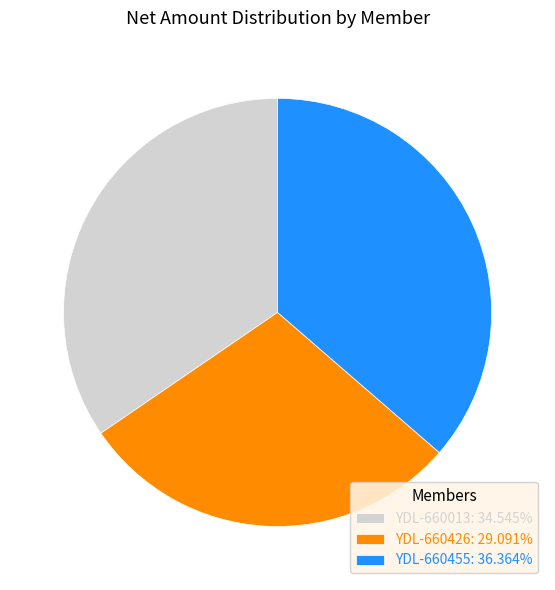

Does YDL-660426 represent more than half of the total?

No